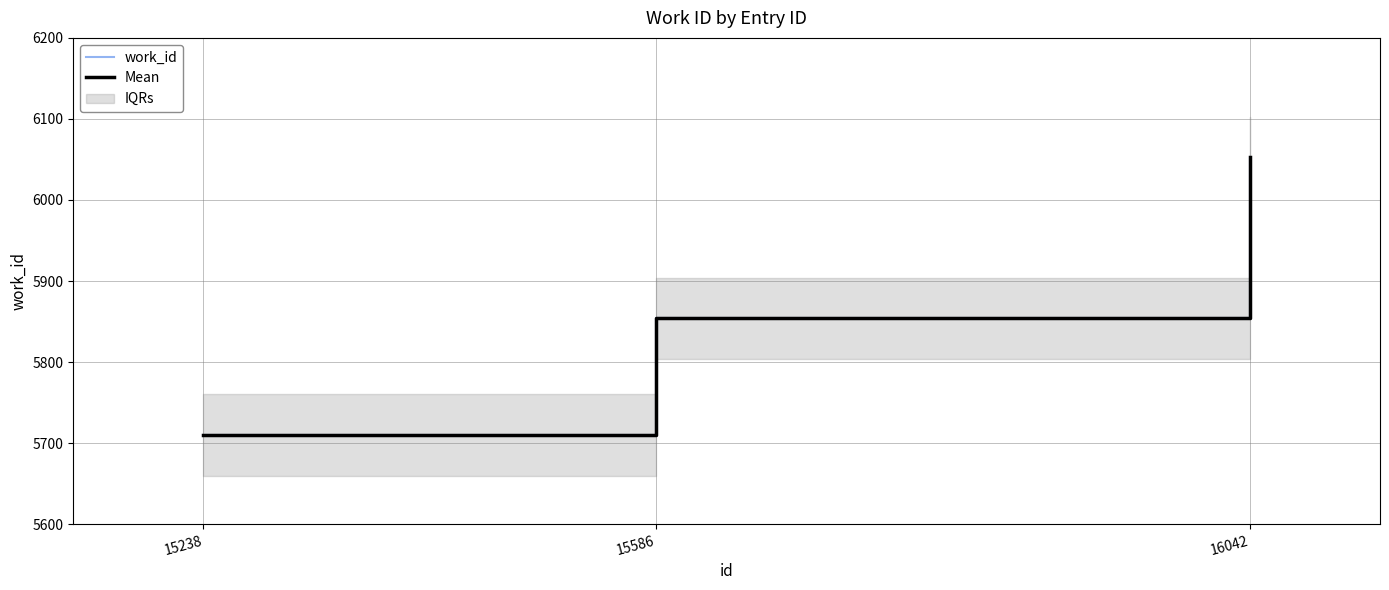

Reading left to right, what are all the values shown in this chart?

work_id: 15238=5710	15586=5854	16042=6053
Mean: 15238=5710	15586=5854	16042=6053